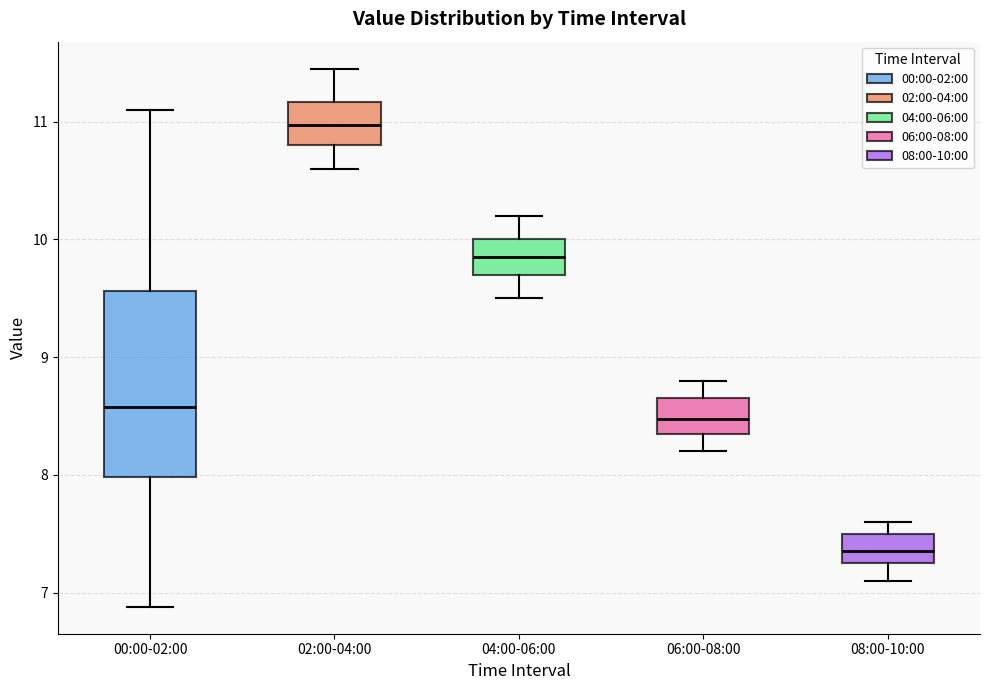

Reading left to right, read every box against the y-axis: the position of its median line, the range the box covers, and the ends of its whiskers. The values are not printed on the chart, so give them approximately, as read against the axis.

00:00-02:00: median 8.6, box 8.0 to 9.6, whiskers 6.9 to 11.1
02:00-04:00: median 11.0, box 10.8 to 11.2, whiskers 10.6 to 11.5
04:00-06:00: median 9.9, box 9.7 to 10.0, whiskers 9.5 to 10.2
06:00-08:00: median 8.5, box 8.4 to 8.7, whiskers 8.2 to 8.8
08:00-10:00: median 7.4, box 7.3 to 7.5, whiskers 7.1 to 7.6